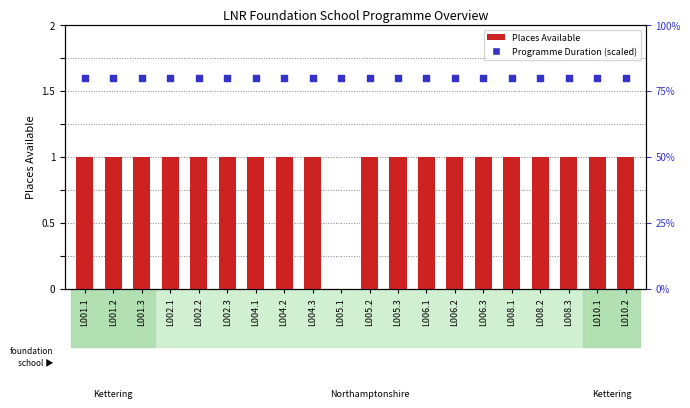

Which series contains the highest Y value?

Programme Duration (scaled)